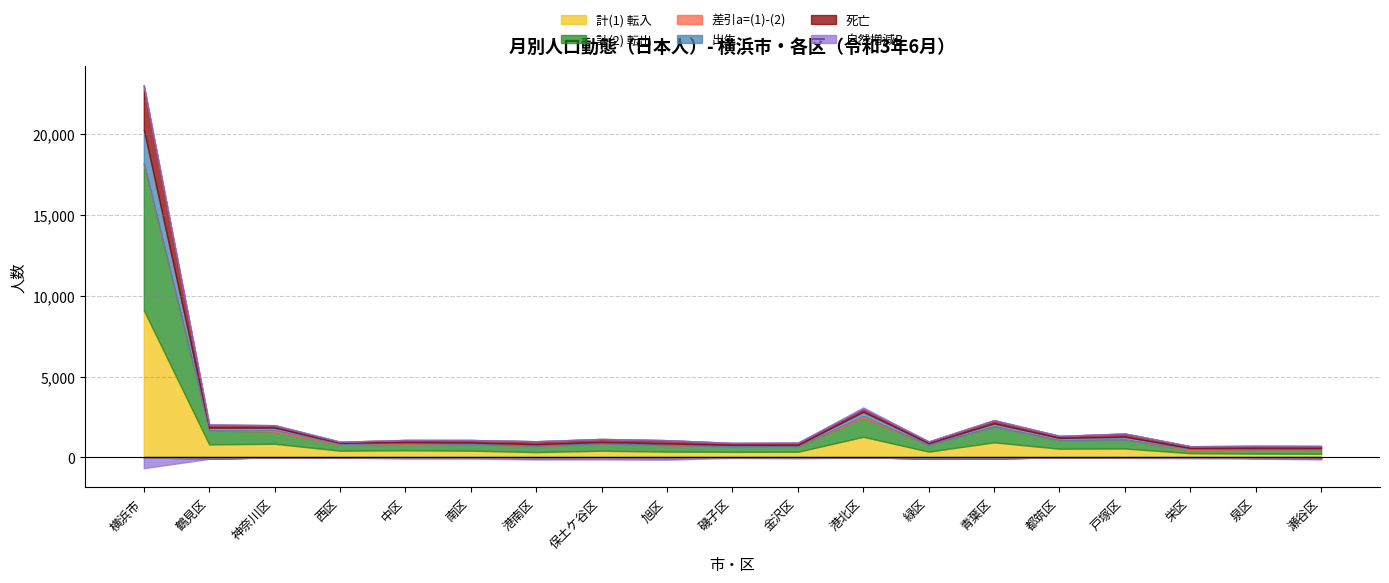

How many series are shown in this chart?

6